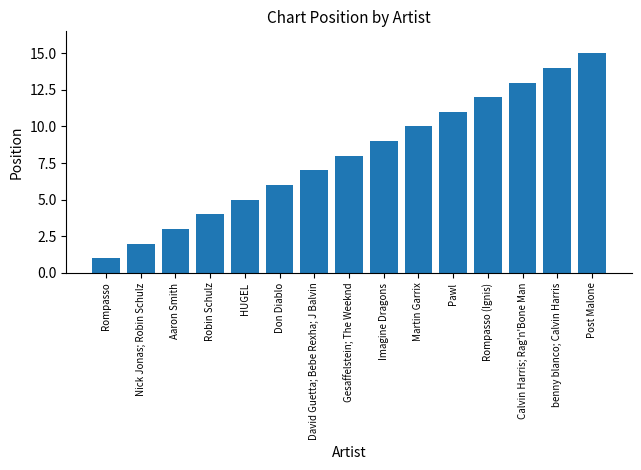

Rank the categories by value from highest to lowest.

Post Malone, benny blanco; Calvin Harris, Calvin Harris; Rag'n'Bone Man, Rompasso (Ignis), Pawl, Martin Garrix, Imagine Dragons, Gesaffelstein; The Weeknd, David Guetta; Bebe Rexha; J Balvin, Don Diablo, HUGEL, Robin Schulz, Aaron Smith, Nick Jonas; Robin Schulz, Rompasso